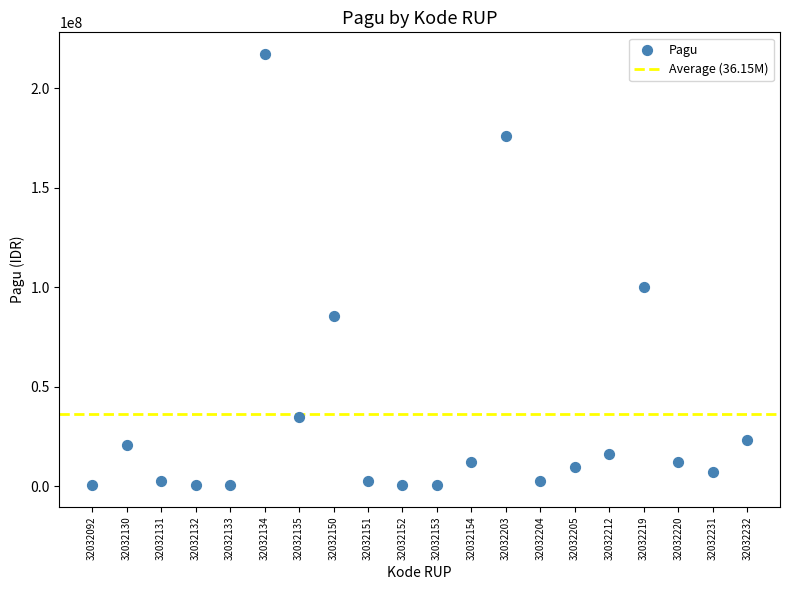

What Y value in the scatter plot is closest to 108800000?

99958000